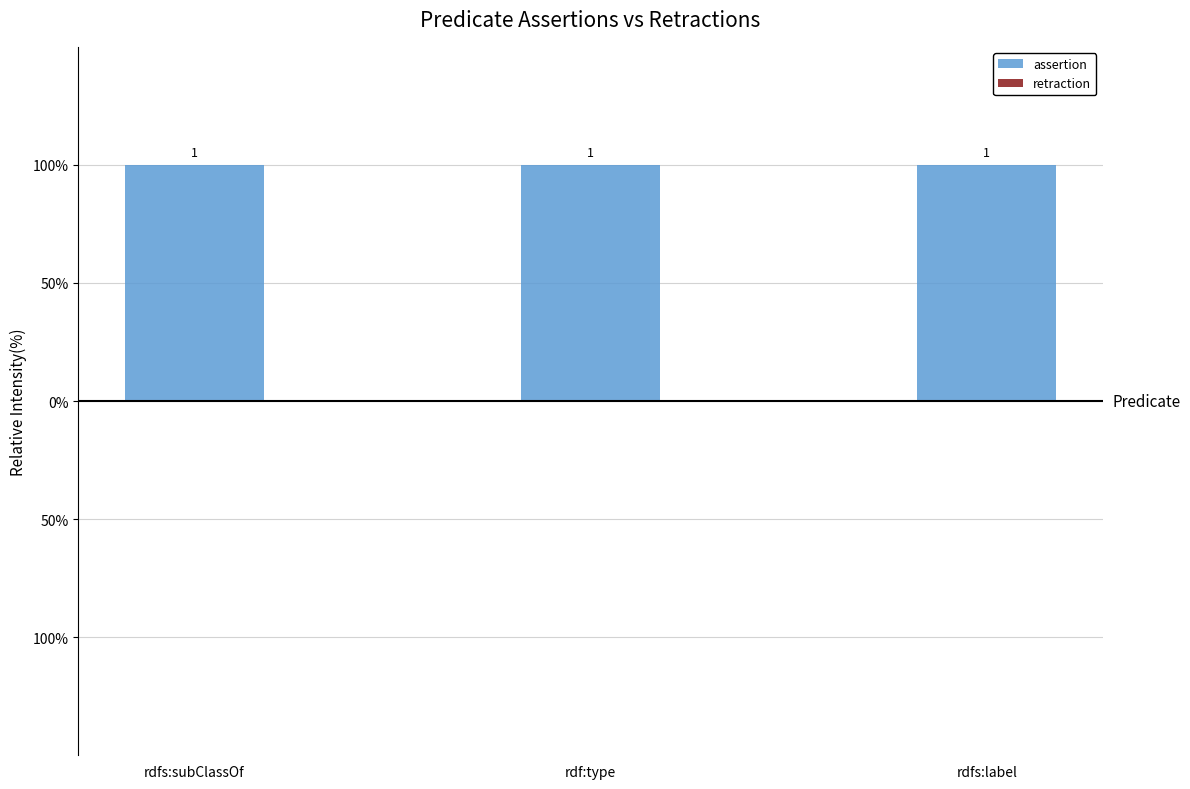

True or false: retraction has a value of 0 at rdfs:label.

True